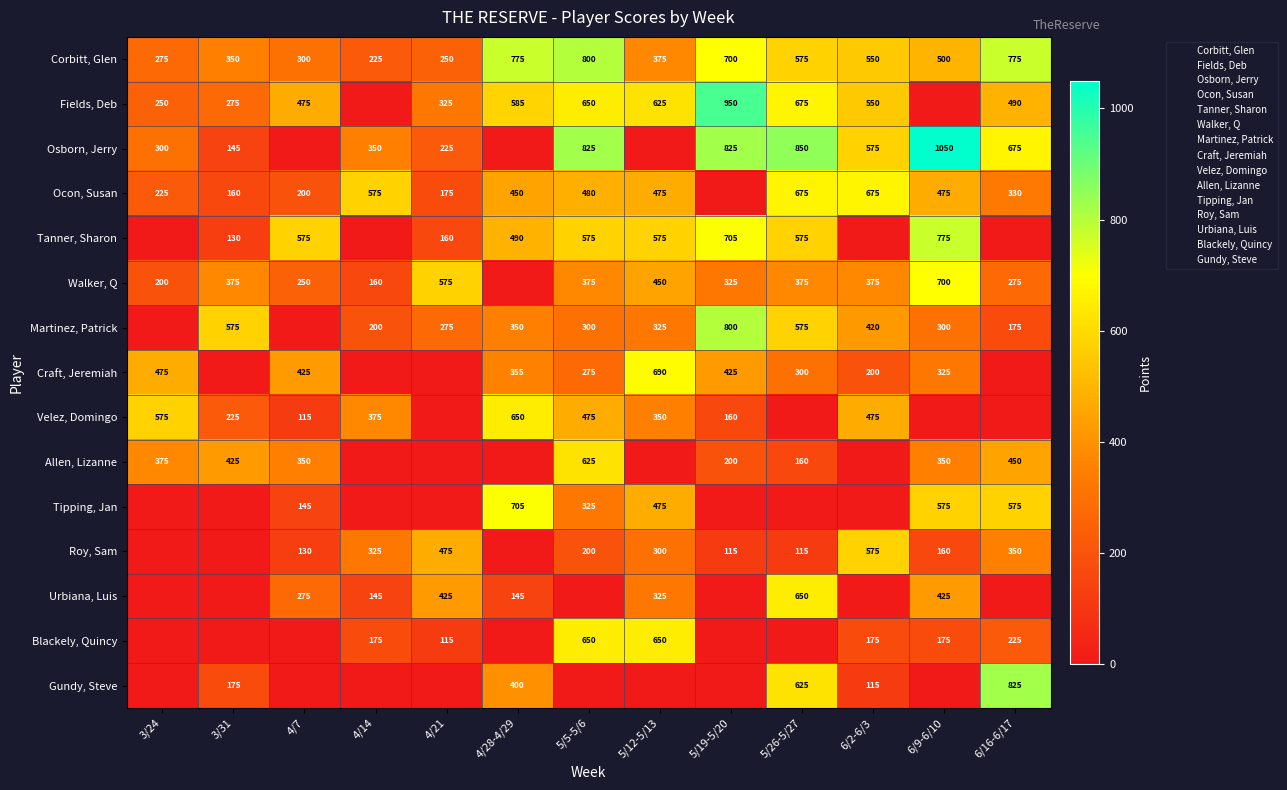

How many positive values does the Ocon, Susan series have?

12